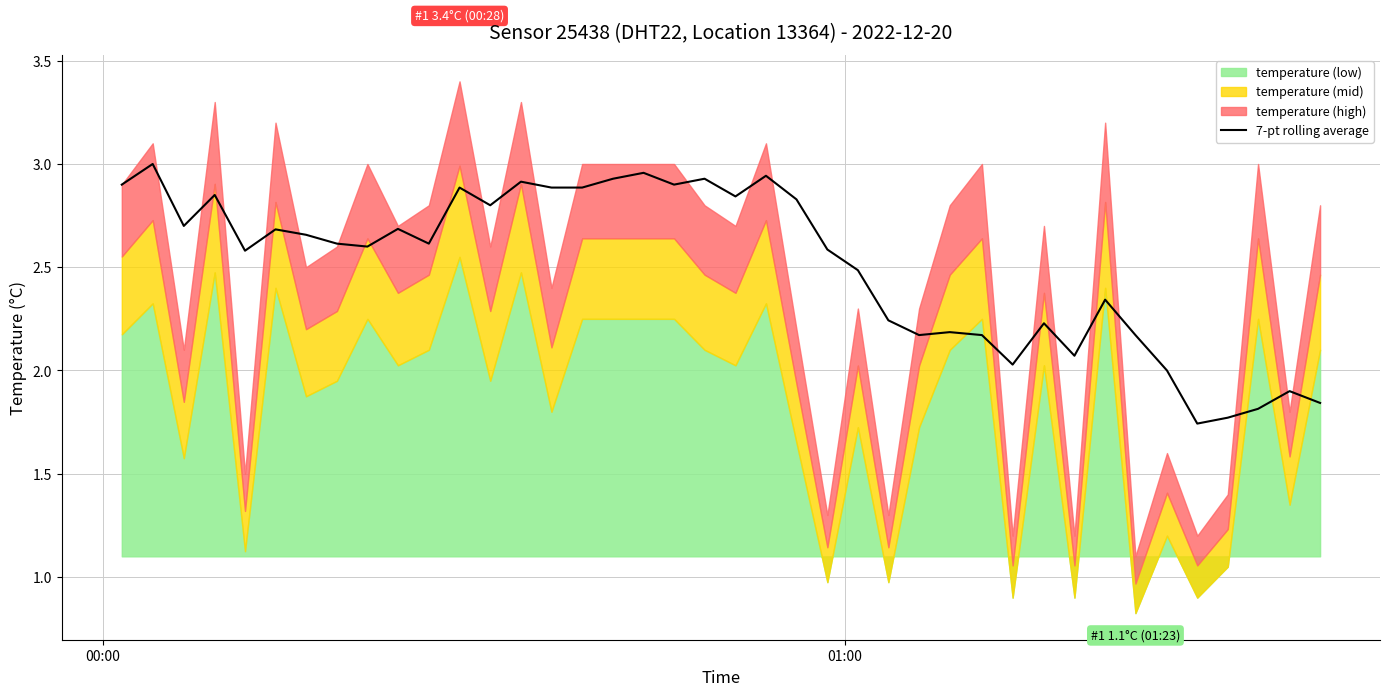

What is the label of the 9th point from the left?

8